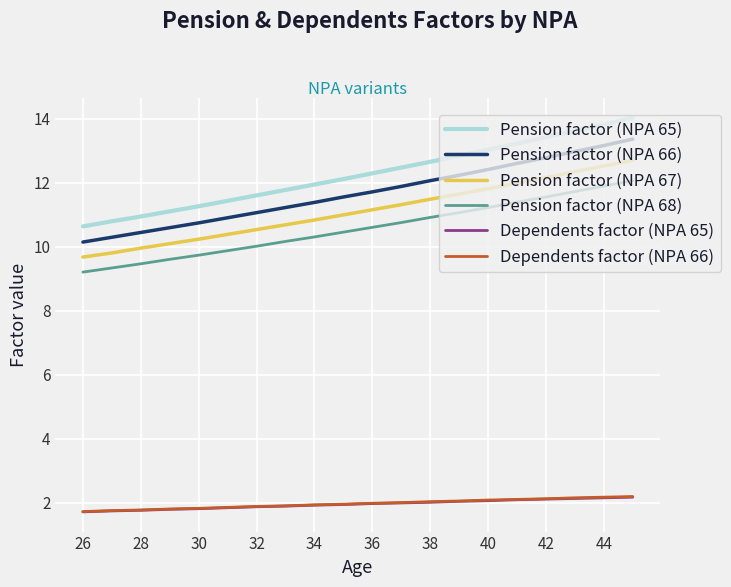

True or false: Pension factor (NPA 66) has more than 2 points higher than both neighbors.

False